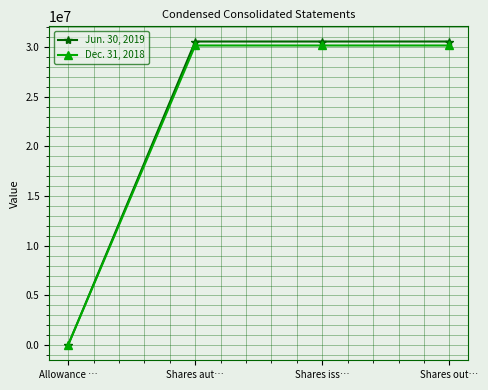

How many lines are shown in the chart?

2